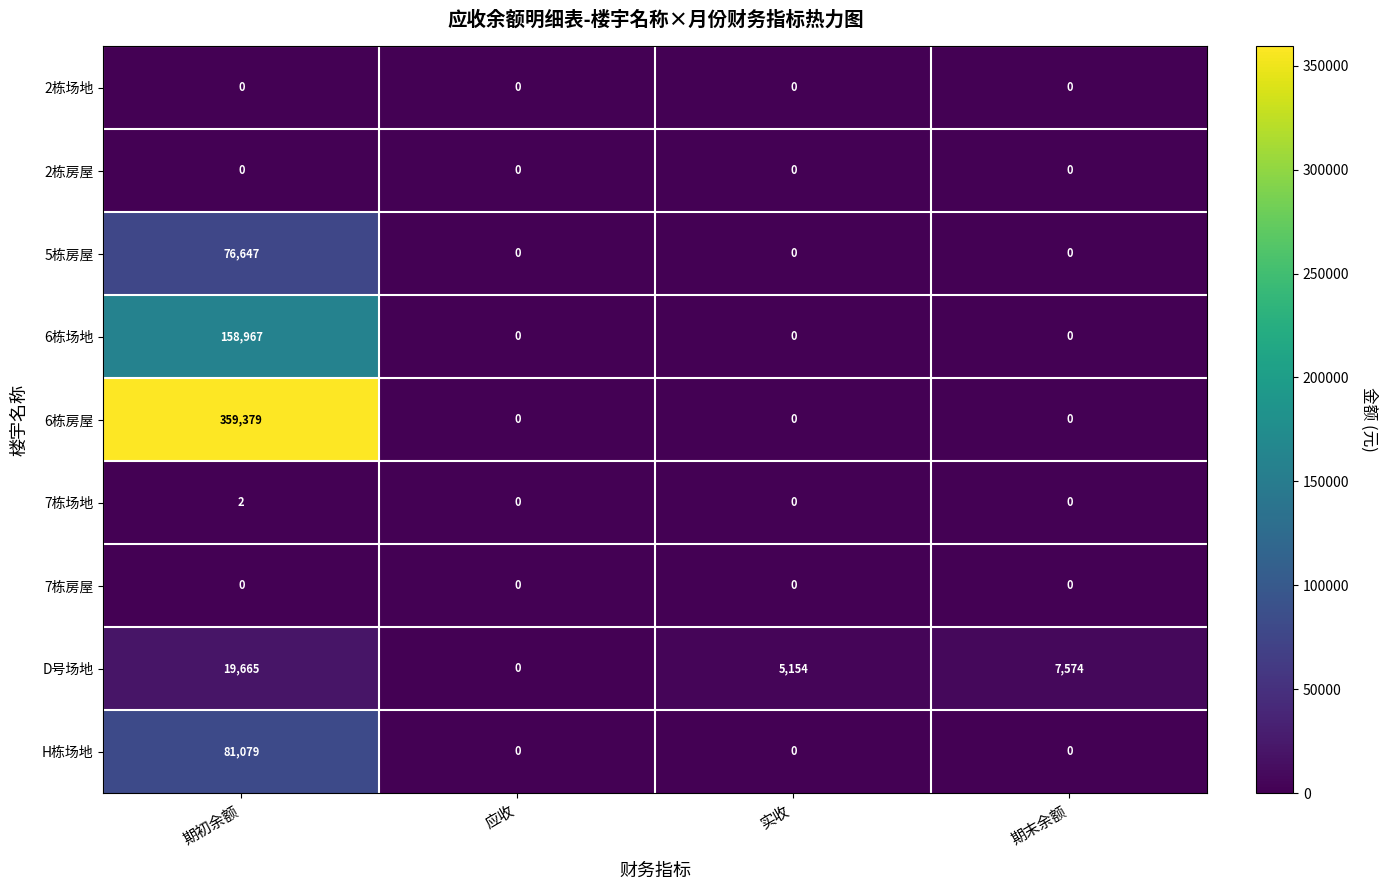

At how many categories does at least one series exceed 39831?

1